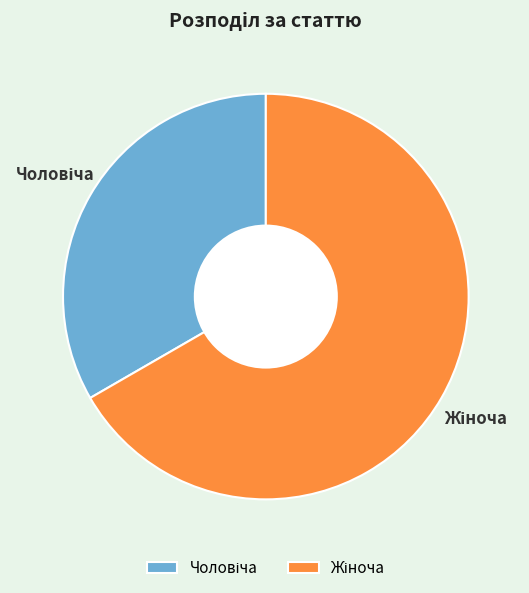

Is there any slice that represents more than half of the pie?

Yes